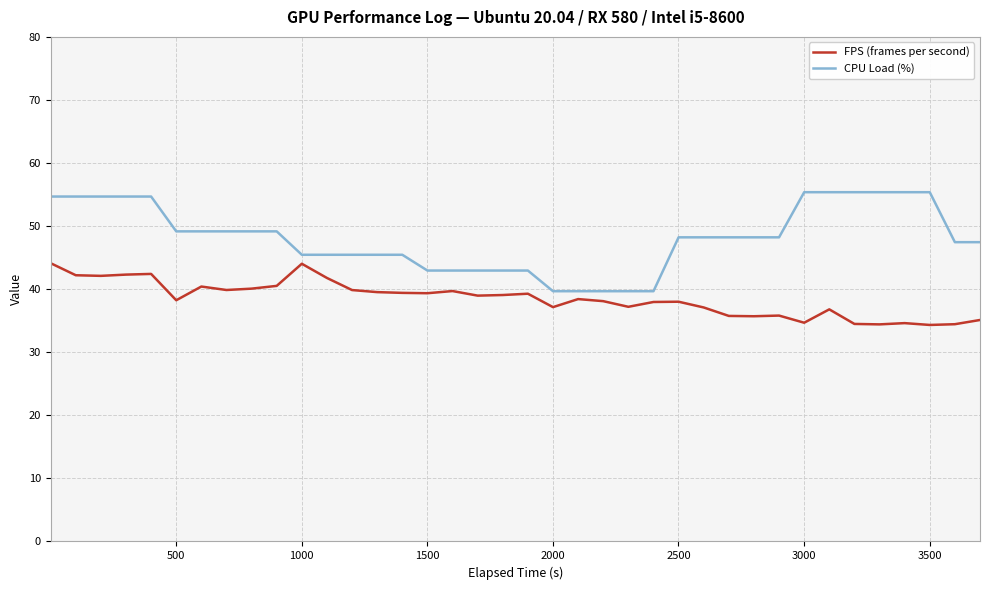

What is the minimum value for CPU Load (%)?

39.7